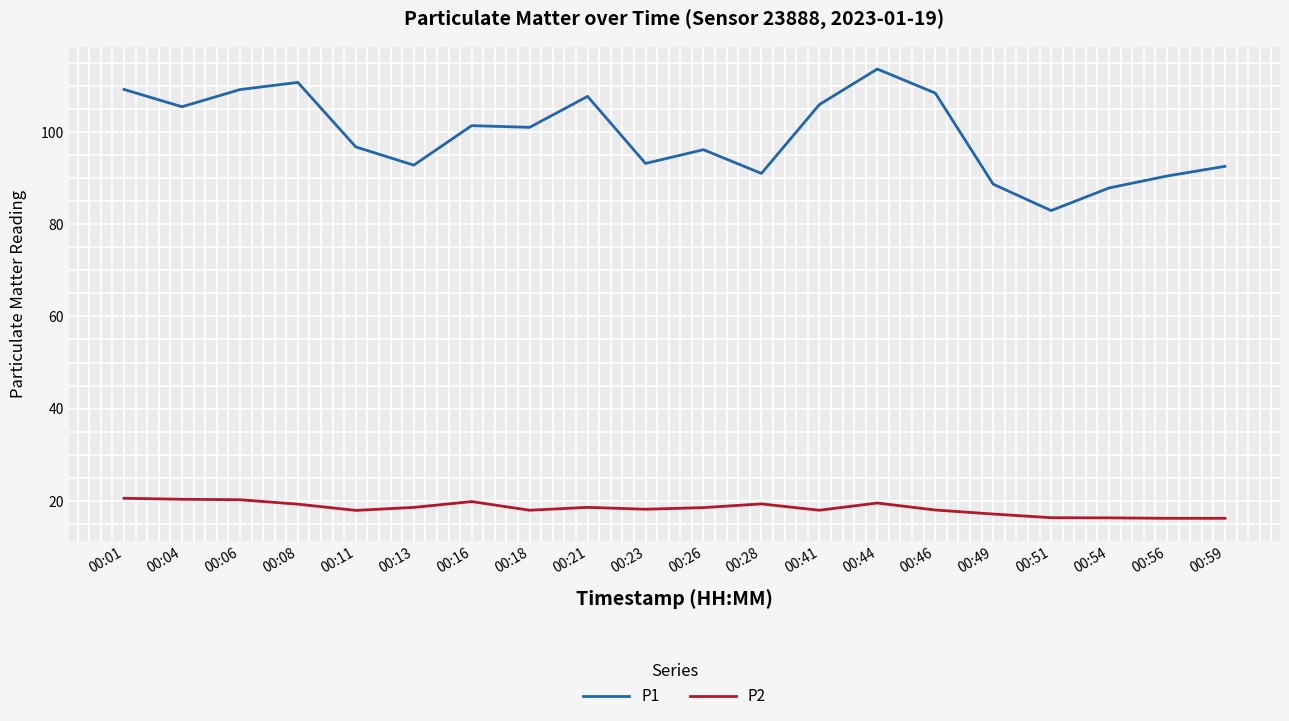

What is the difference between the P2 values at 00:46 and 00:51?

1.7